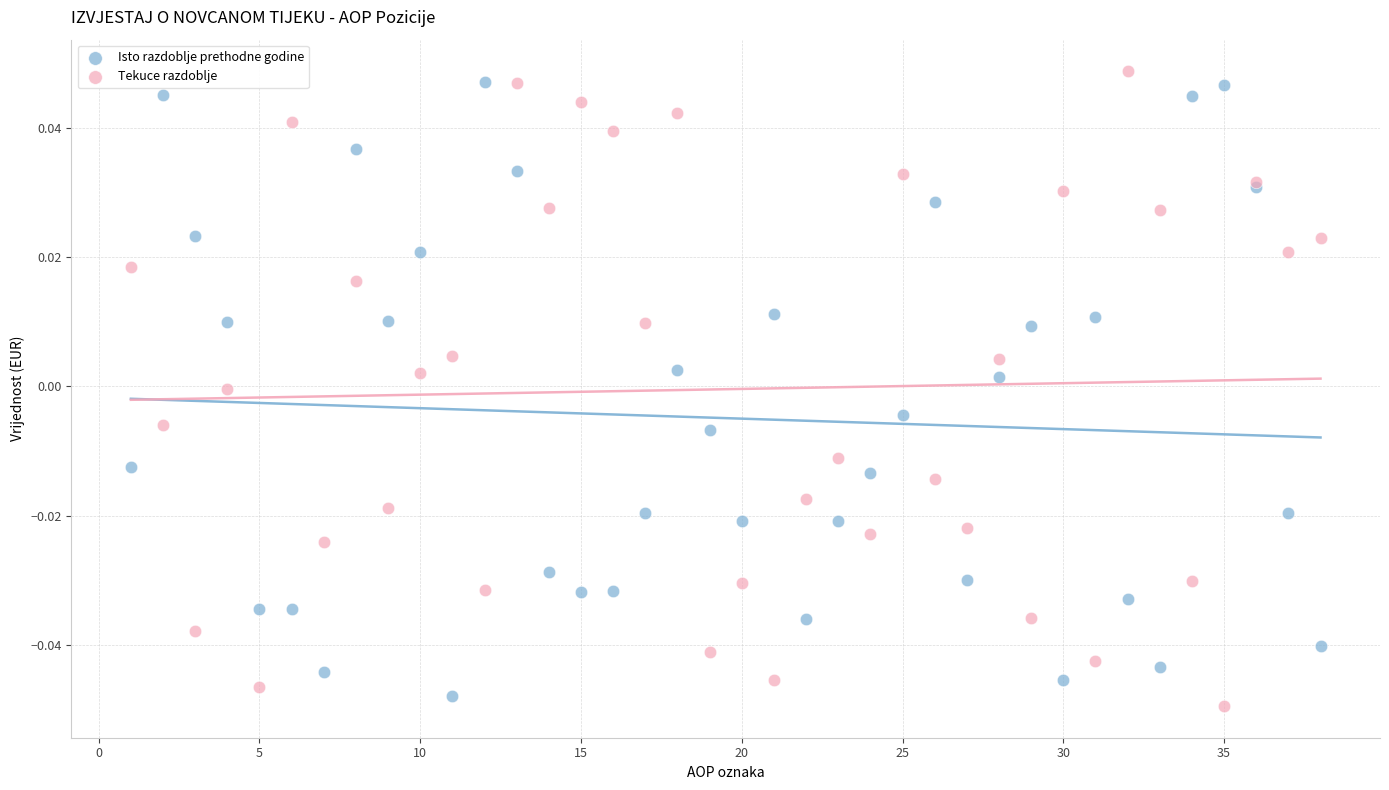

What is the X range (max minus min) for the scatter plot?

37.0